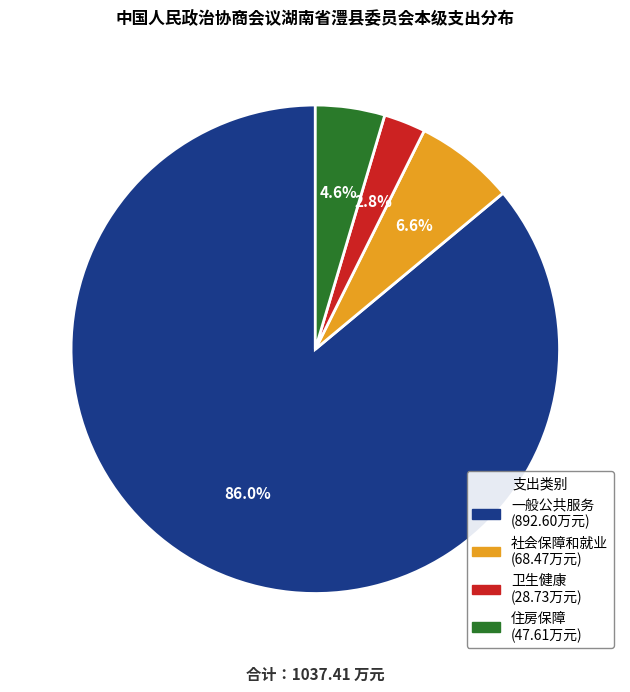

To the nearest percent, what is the difference between the largest and smallest slice percentages?

83%